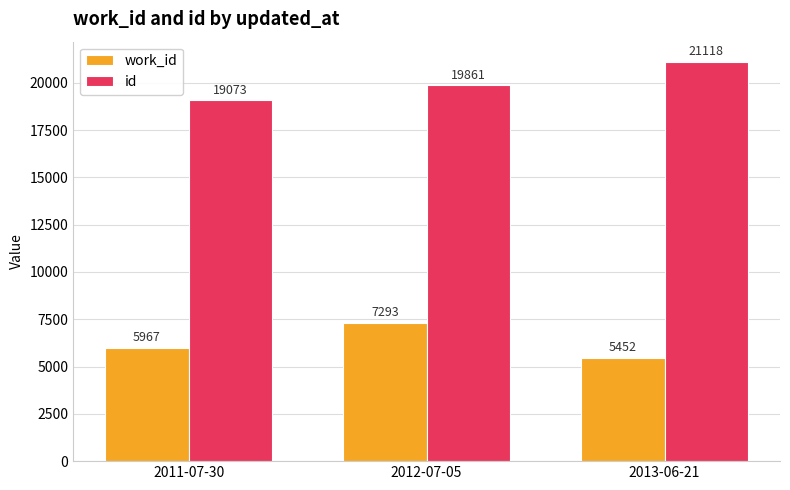

How many distinct data groups are displayed?

2